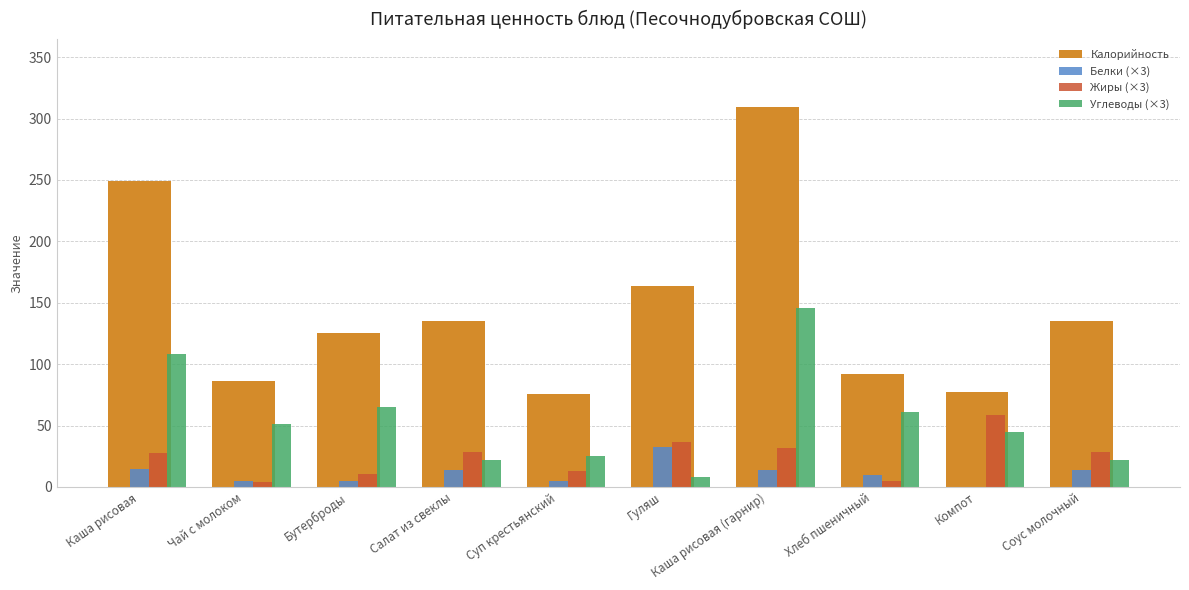

What is the sum of all Углеводы (×3) values?

553.5